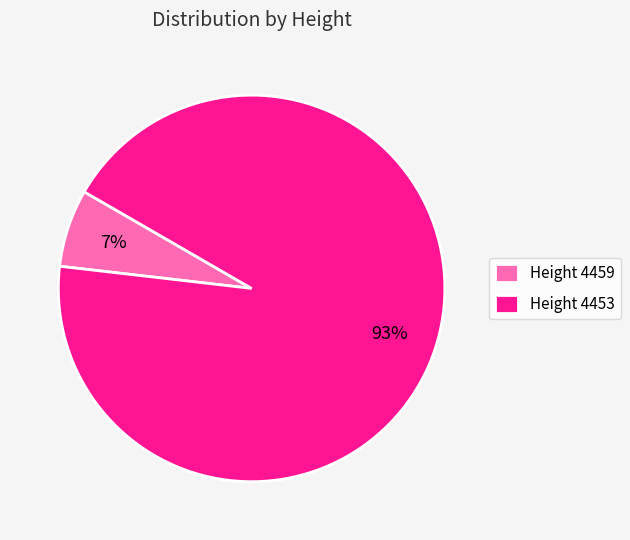

The Height 4453 slice represents 93% of the pie. True or false?

True